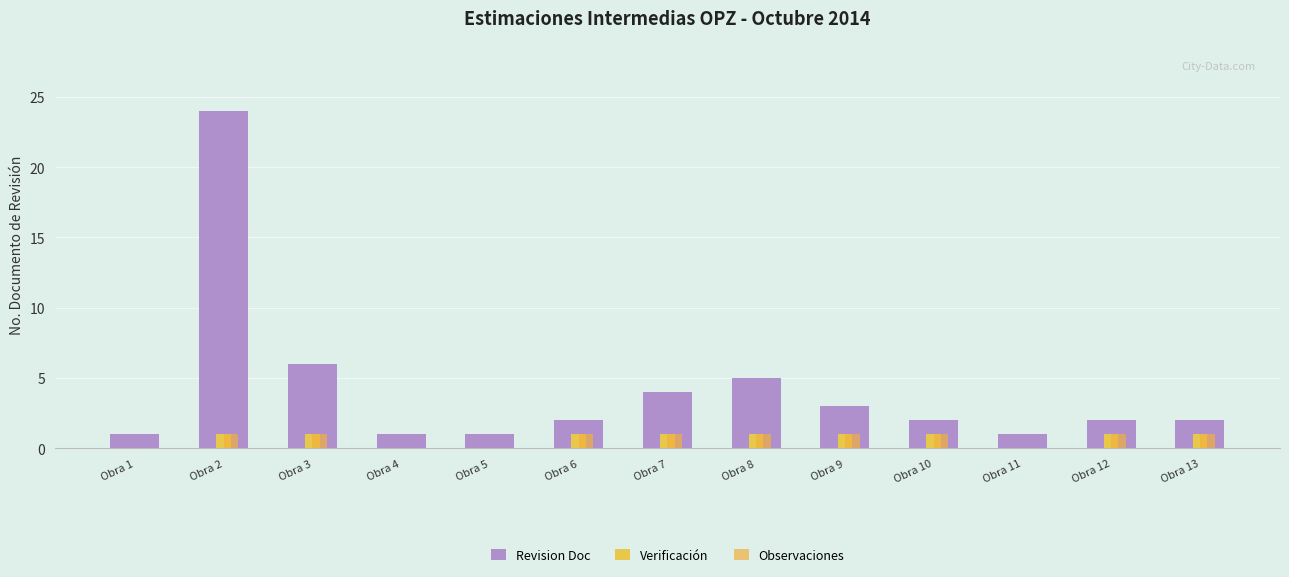

Rank the categories by Observaciones value from highest to lowest.

Obra 2, Obra 3, Obra 6, Obra 7, Obra 8, Obra 9, Obra 10, Obra 12, Obra 13, Obra 1, Obra 4, Obra 5, Obra 11